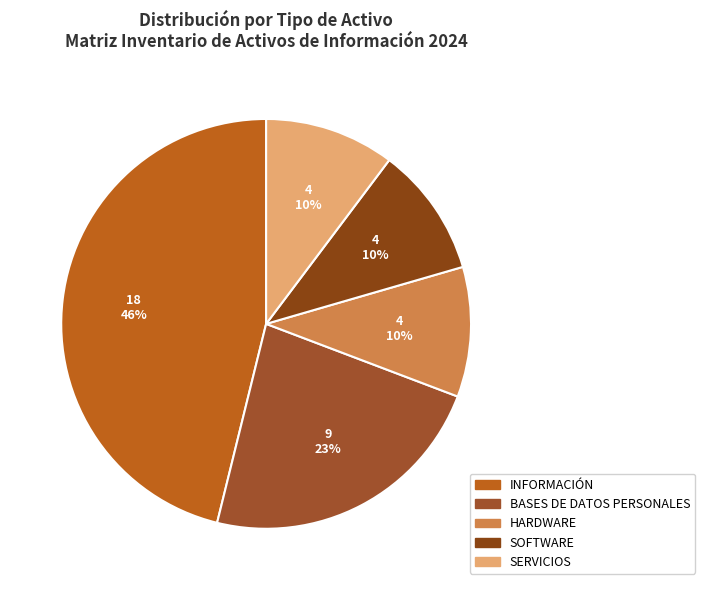

True or false: SOFTWARE accounts for 17% of the total.

False